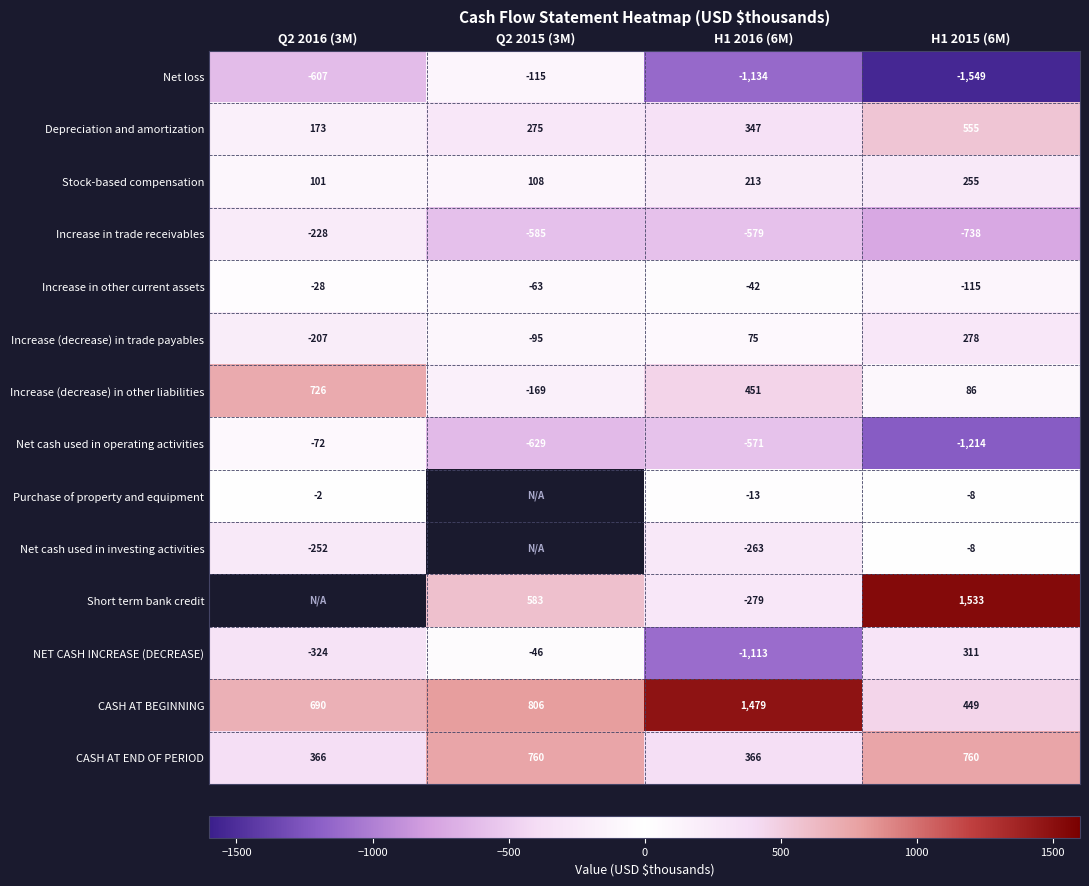

At which category is the sum across all series the highest?

H1 2015 (6M)